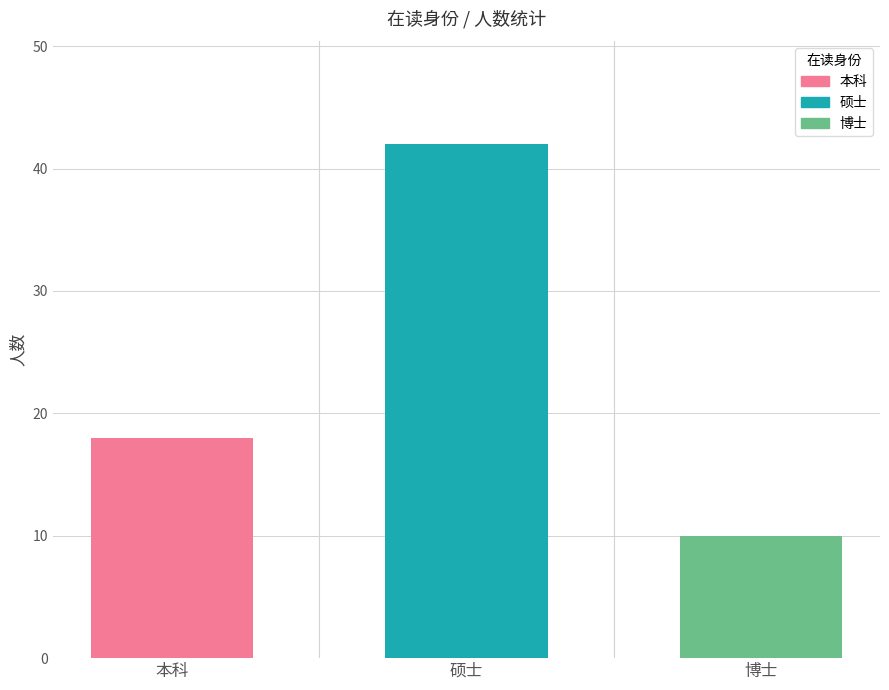

Count the number of data series in this chart.

1